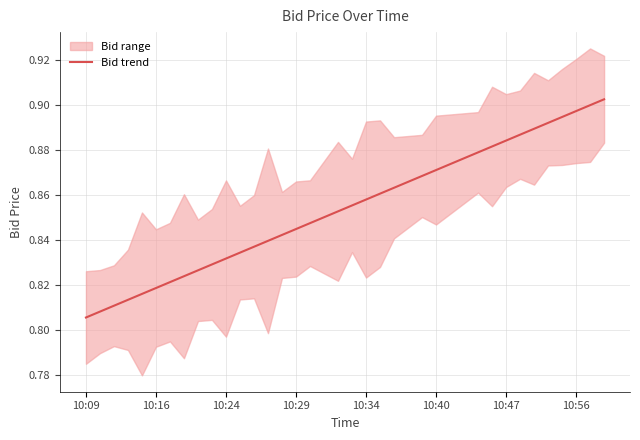

Reading left to right, list all the values displayed in this chart.

0.8	0.8	0.8	0.8	0.8	0.8	0.8	0.8	0.8	0.8	0.8	0.8	0.8	0.8	0.8	0.8	0.8	0.9	0.9	0.9	0.9	0.9	0.9	0.9	0.9	0.9	0.9	0.9	0.9	0.9	0.9	0.9	0.9	0.9	0.9	0.9	0.9	0.9